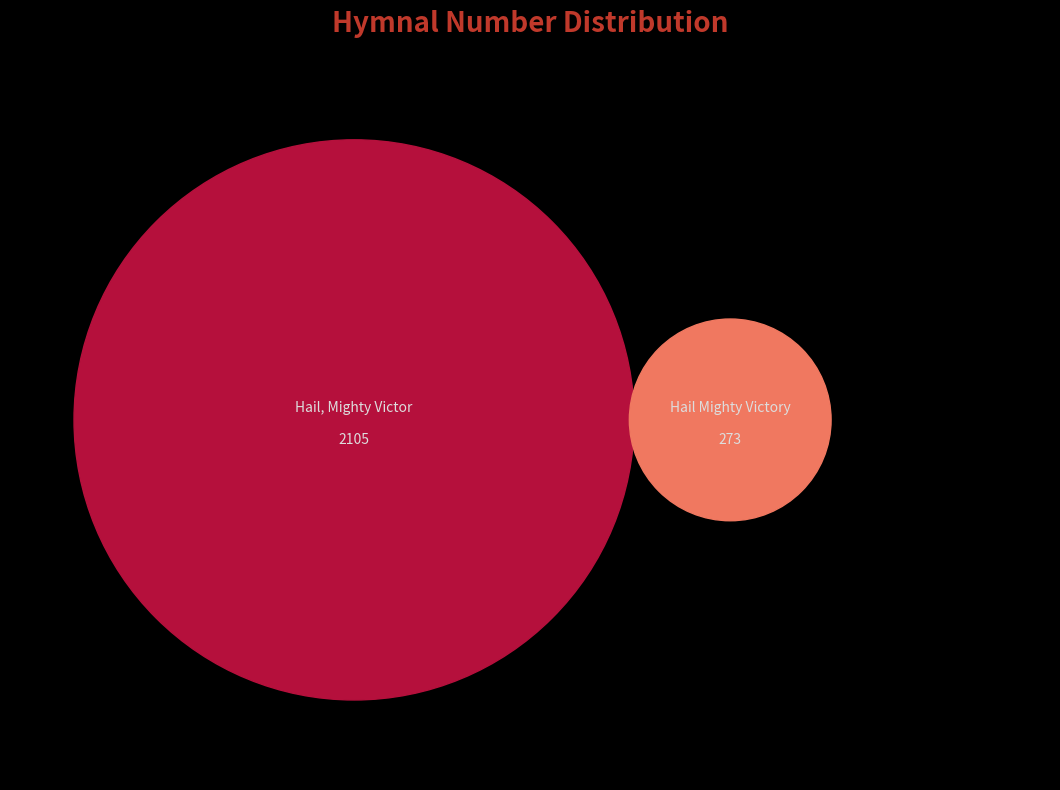

Combined, what portion of the pie is Hail, Mighty Victor and Hail Mighty Victory?

100.0%